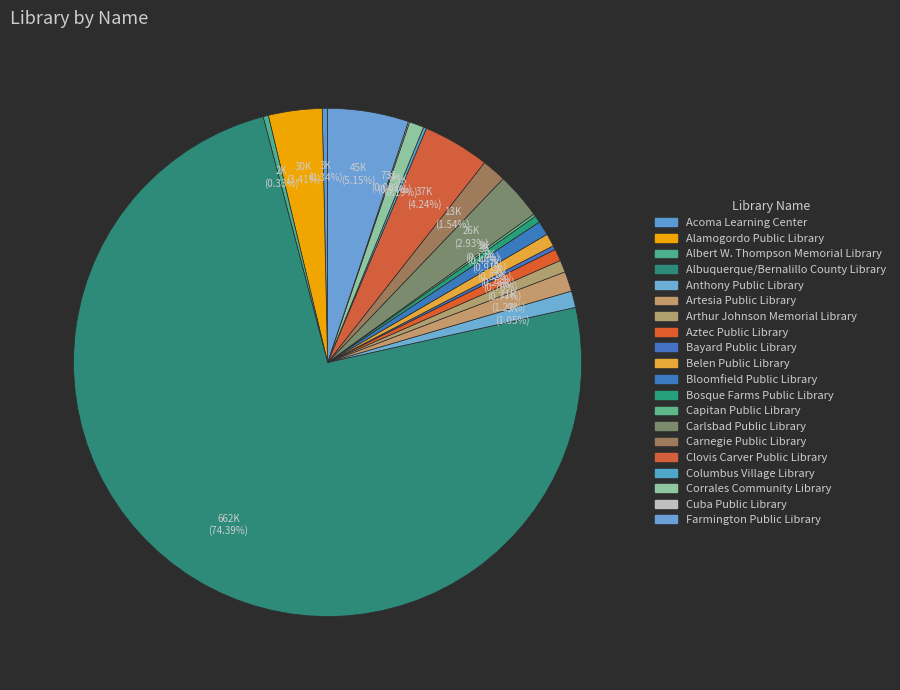

True or false: Anthony Public Library accounts for 9% of the total.

False